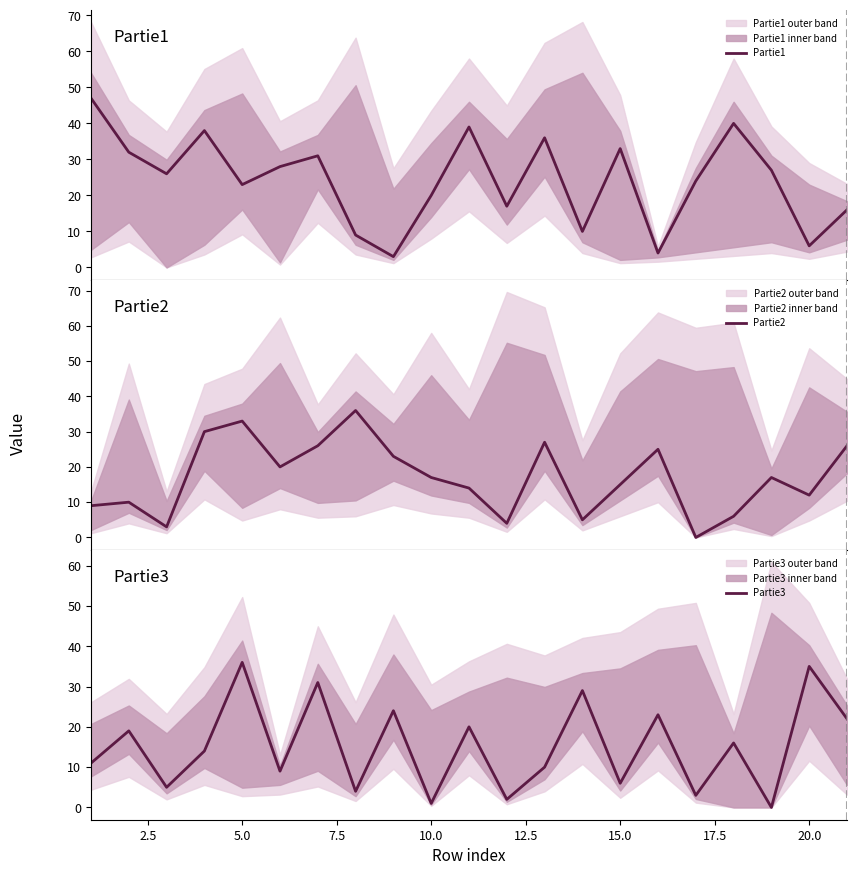

What is the highest value of the Partie2 series?

36